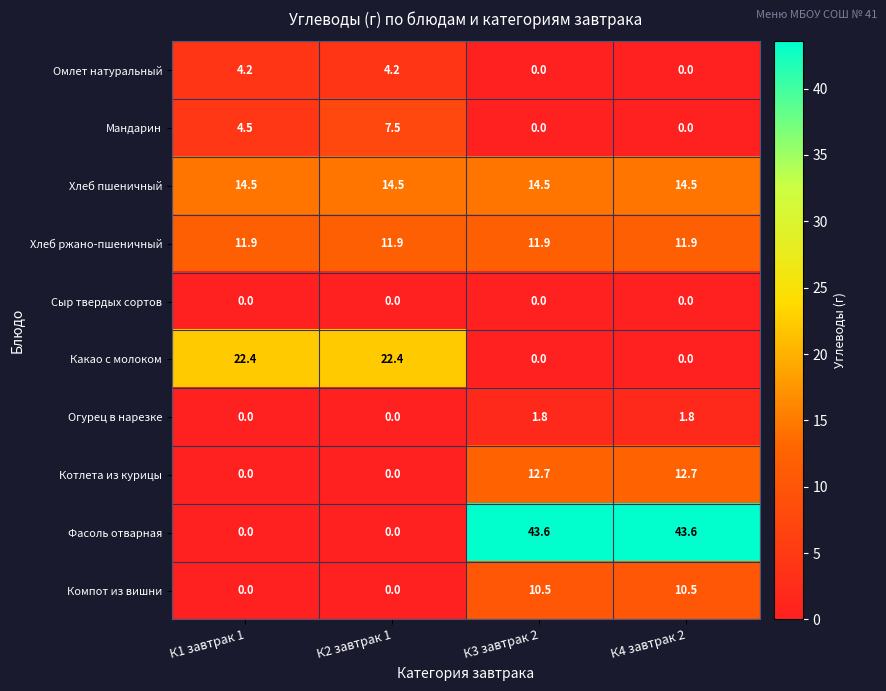

Is it true that Хлеб пшеничный equals 19.9 at К3 завтрак 2?

False